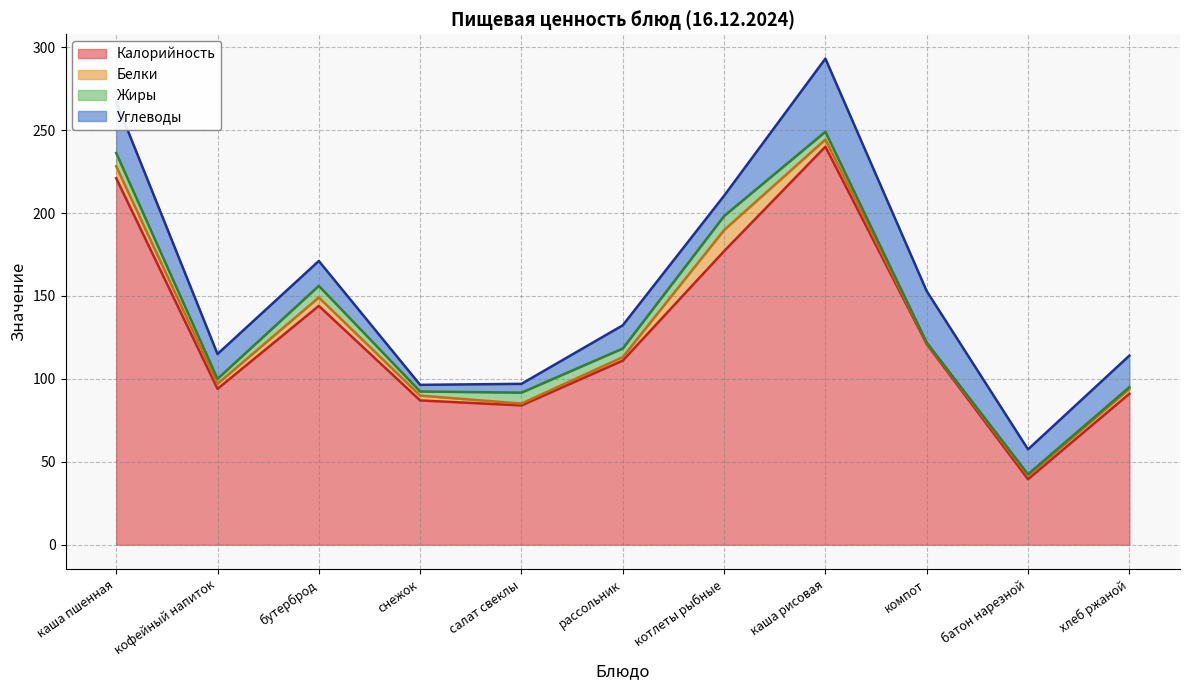

What is the total value across all series at снежок?

96.4